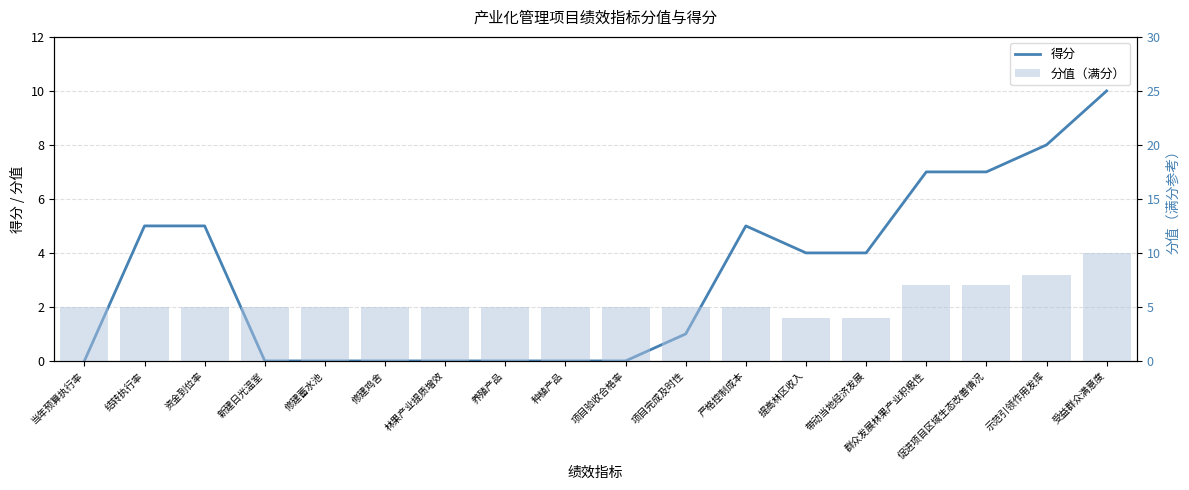

What is the label of the 3rd bar from the right?

促进项目区域生态改善情况